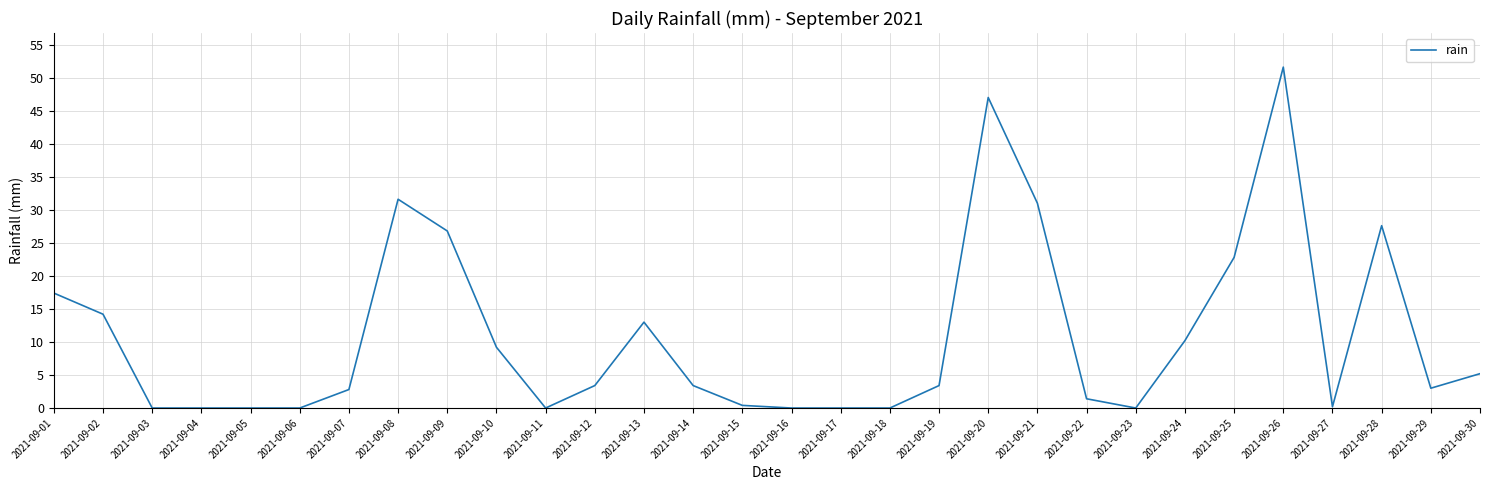

What is the difference between the maximum and minimum values?

51.6